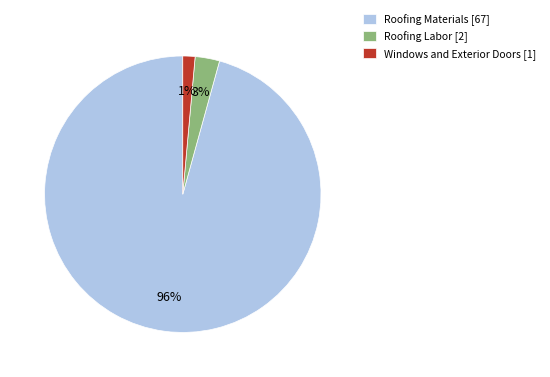

Is it true that Roofing Materials [67] is 96% of the pie?

True